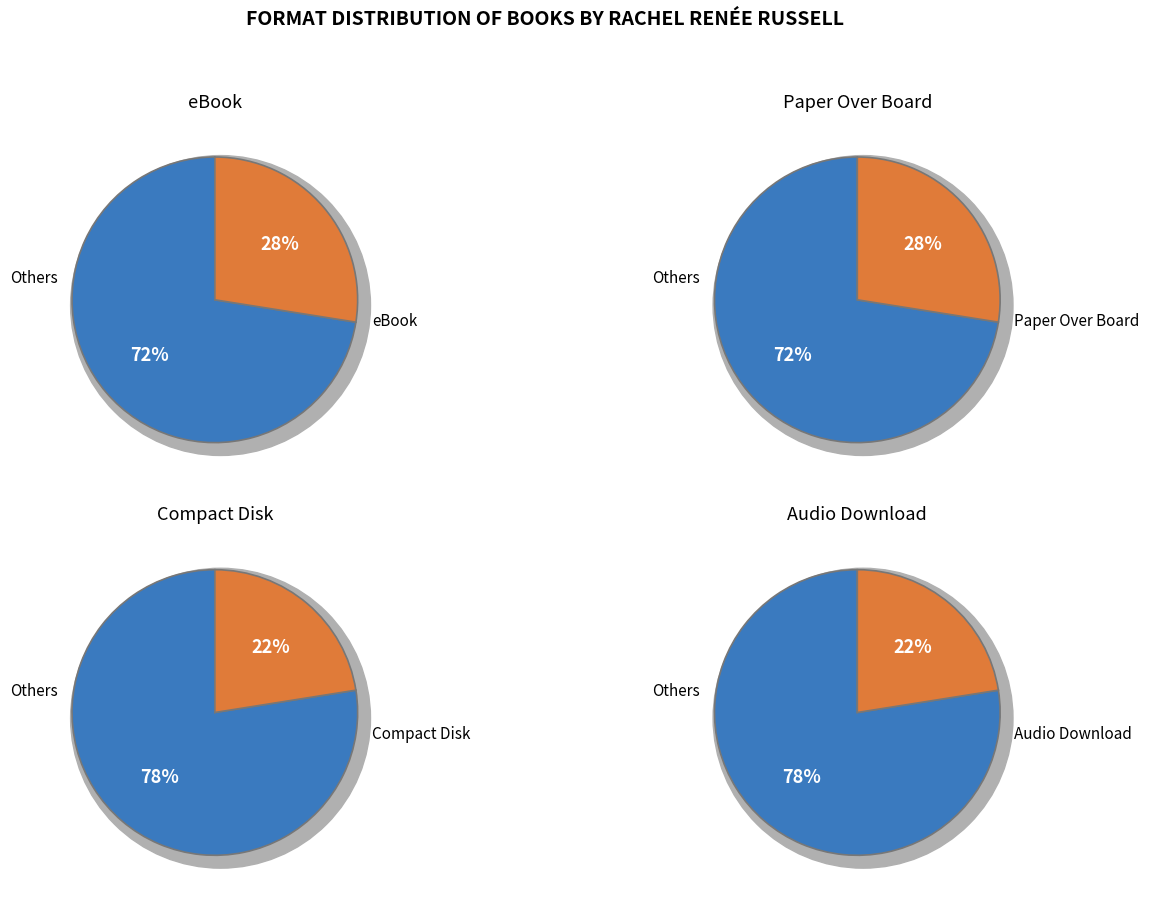

Is the sum of Audio Download and Paper Over Board greater than half?

No